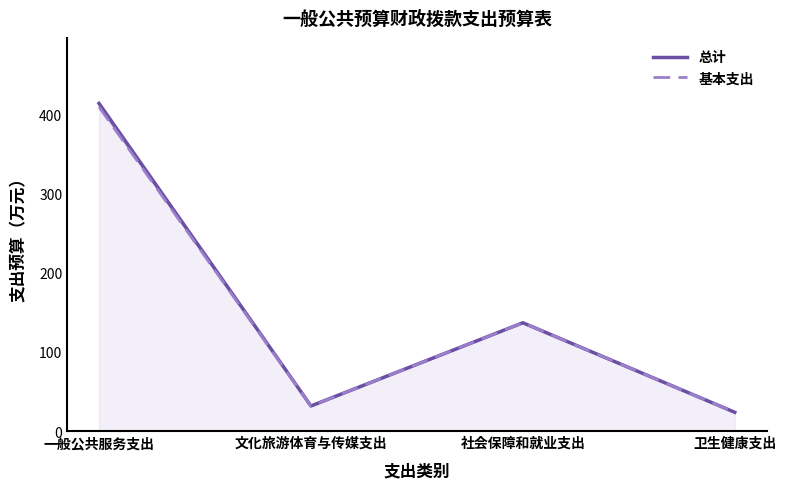

True or false: 基本支出 and 总计 intersect in this chart.

False